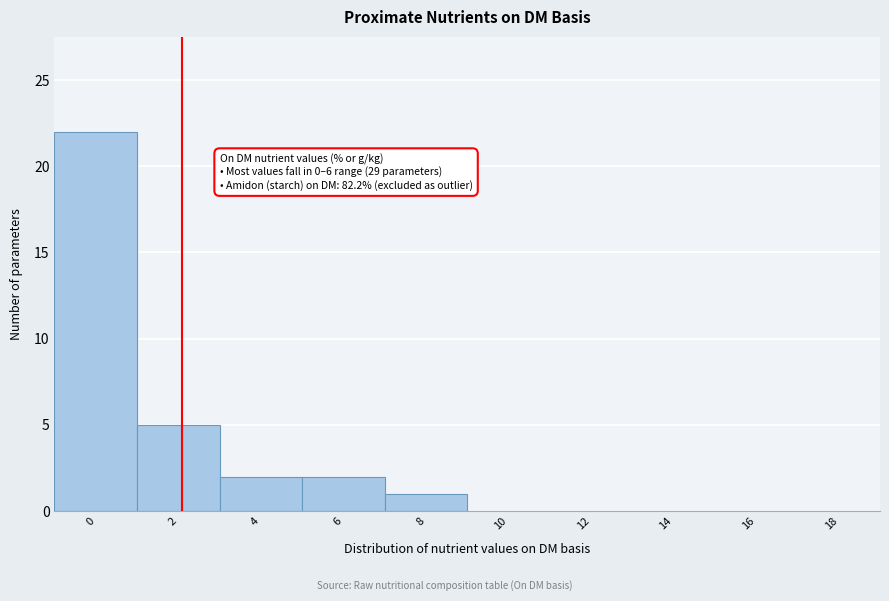

Reading right to left, transcribe all the data shown in this chart.

18=0	16=0	14=0	12=0	10=0	8=1	6=2	4=2	2=5	0=22